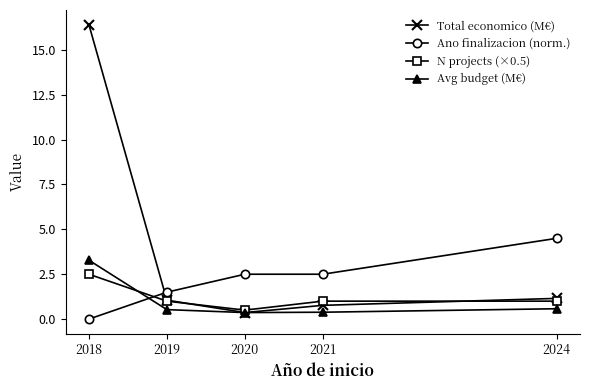

Rank the series by their maximum value, from highest to lowest.

Total economico (M€), Ano finalizacion (norm.), Avg budget (M€), N projects (×0.5)